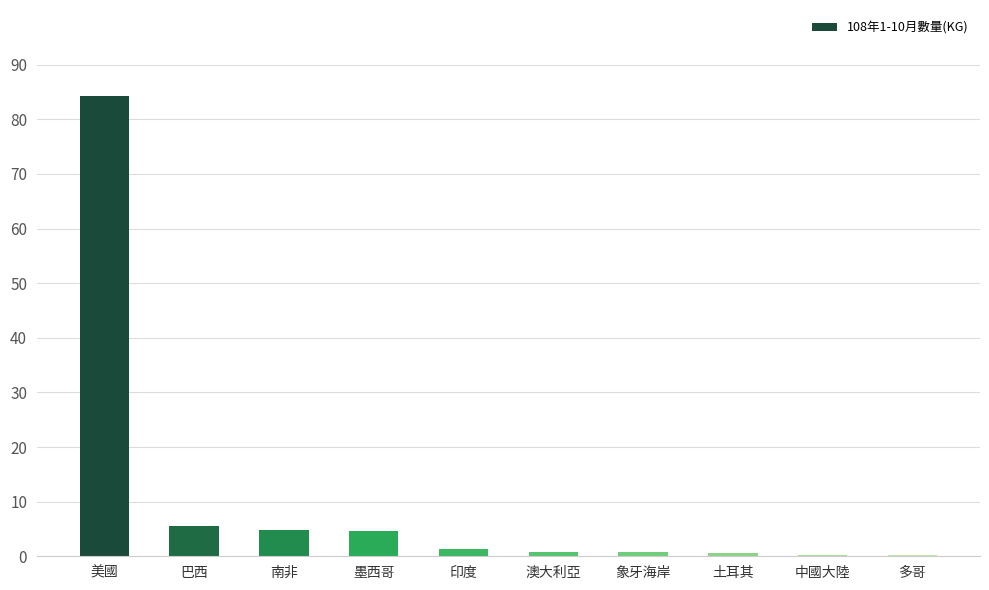

Is it true that the value at 印度 is 568360?

False